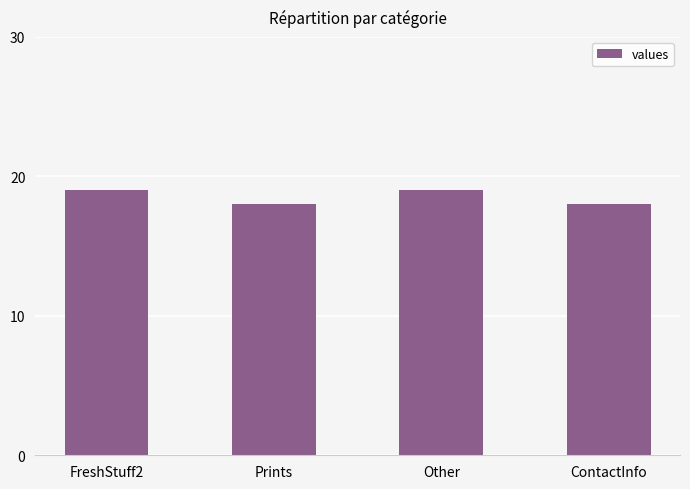

What is the ratio of the value at FreshStuff2 to the value at Prints?

1.1